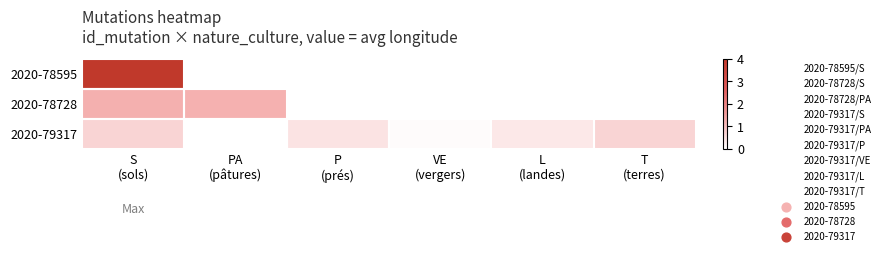

List the series in order of their overall mean, highest first.

2020-78595, 2020-78728, 2020-79317